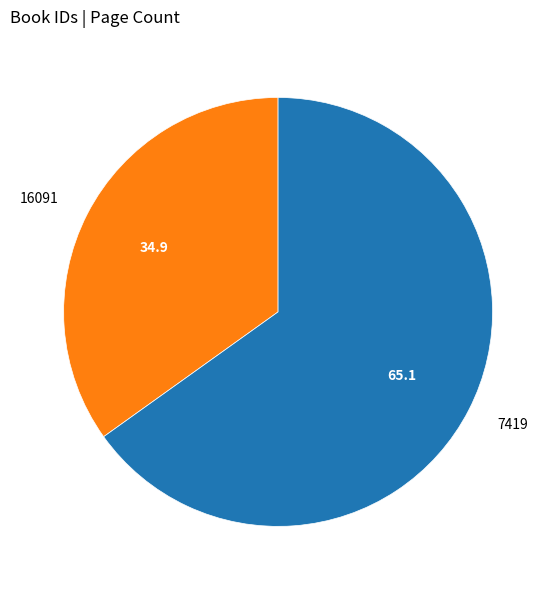

Which category has the biggest portion of the pie?

7419